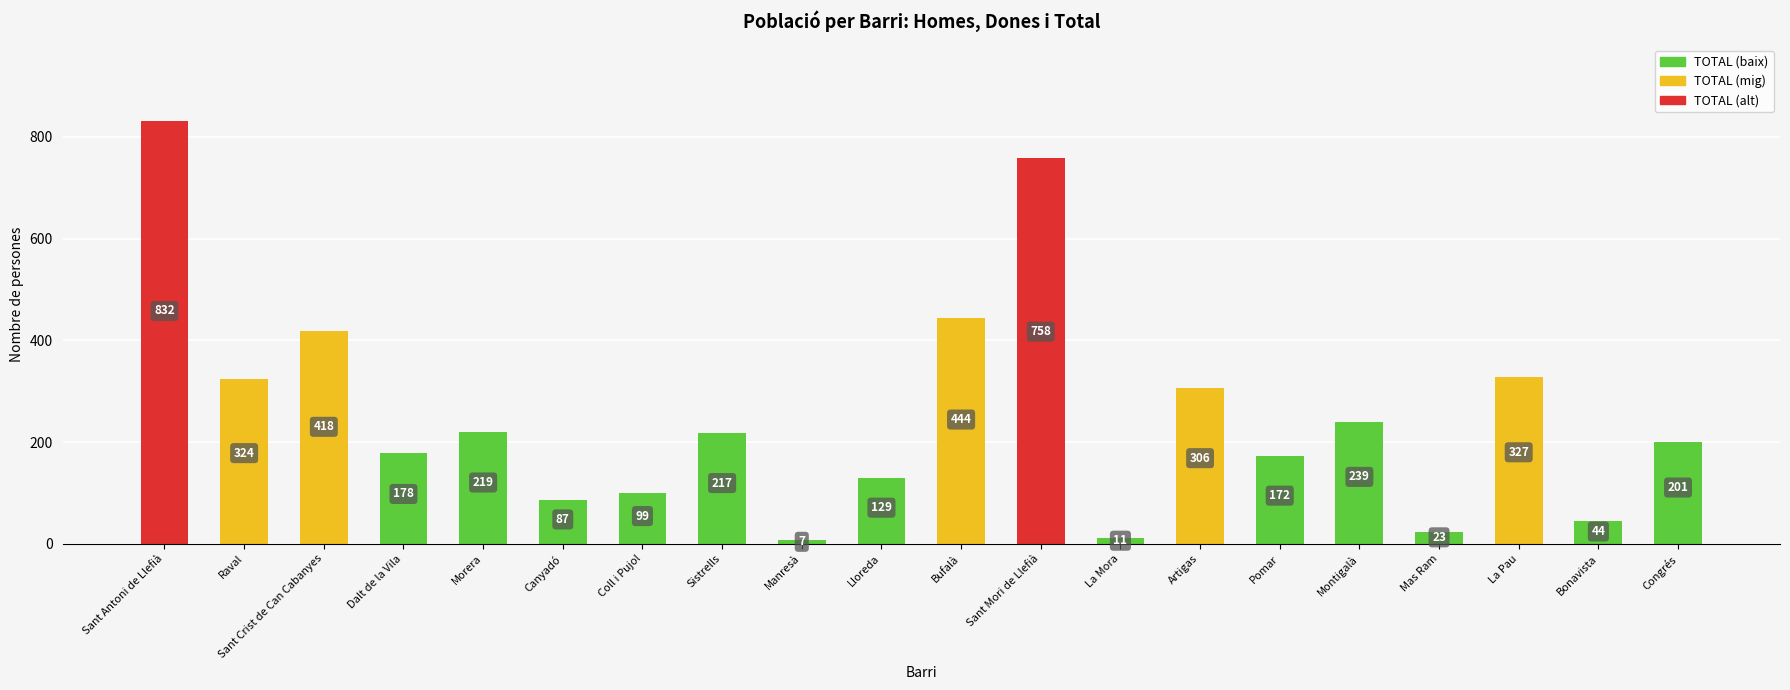

At which label does the data first exceed 217?

Sant Antoni de Llefià